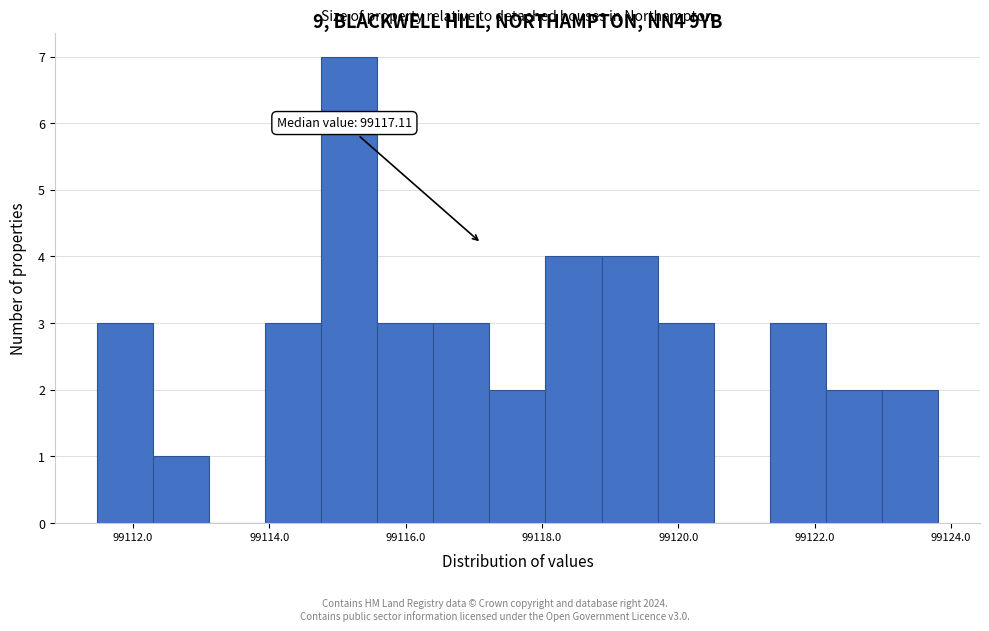

Over which range of the x-axis is the bar tallest?

99114.8 to 99115.6